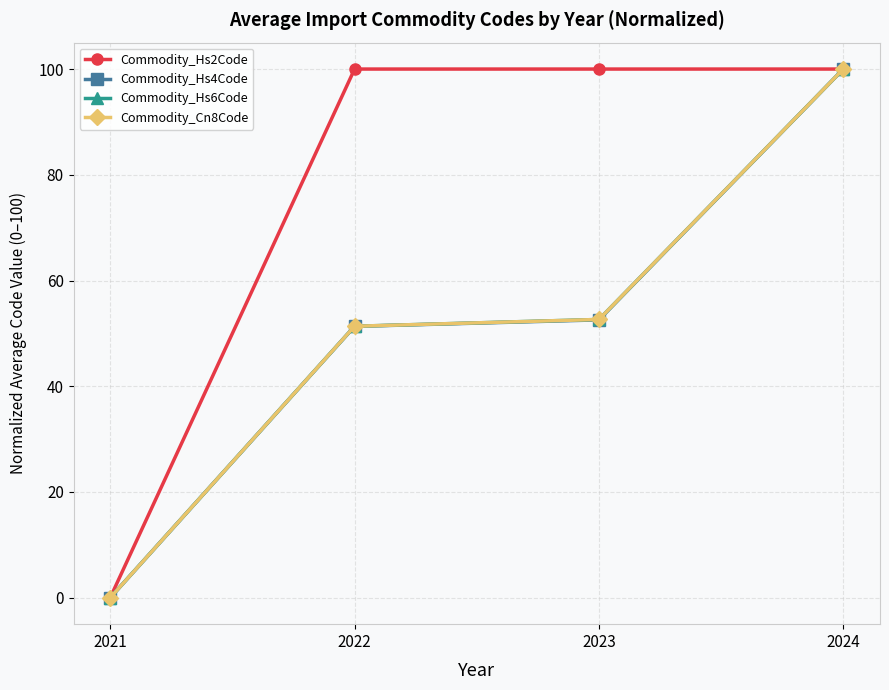

The Commodity_Hs4Code series shows 26.5 at 2022. True or false?

False